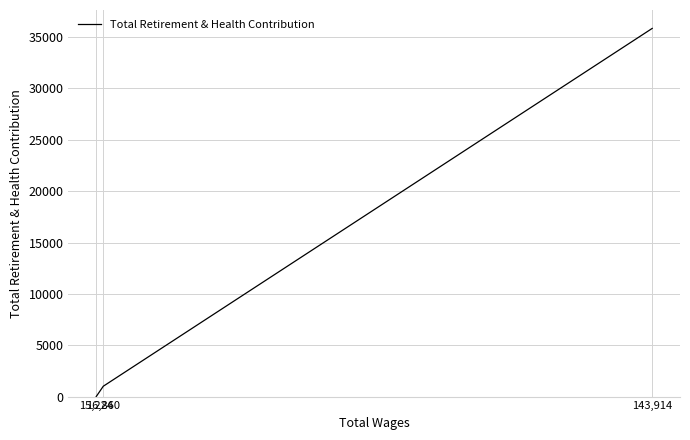

At which label does the data first exceed 1005?

143,914